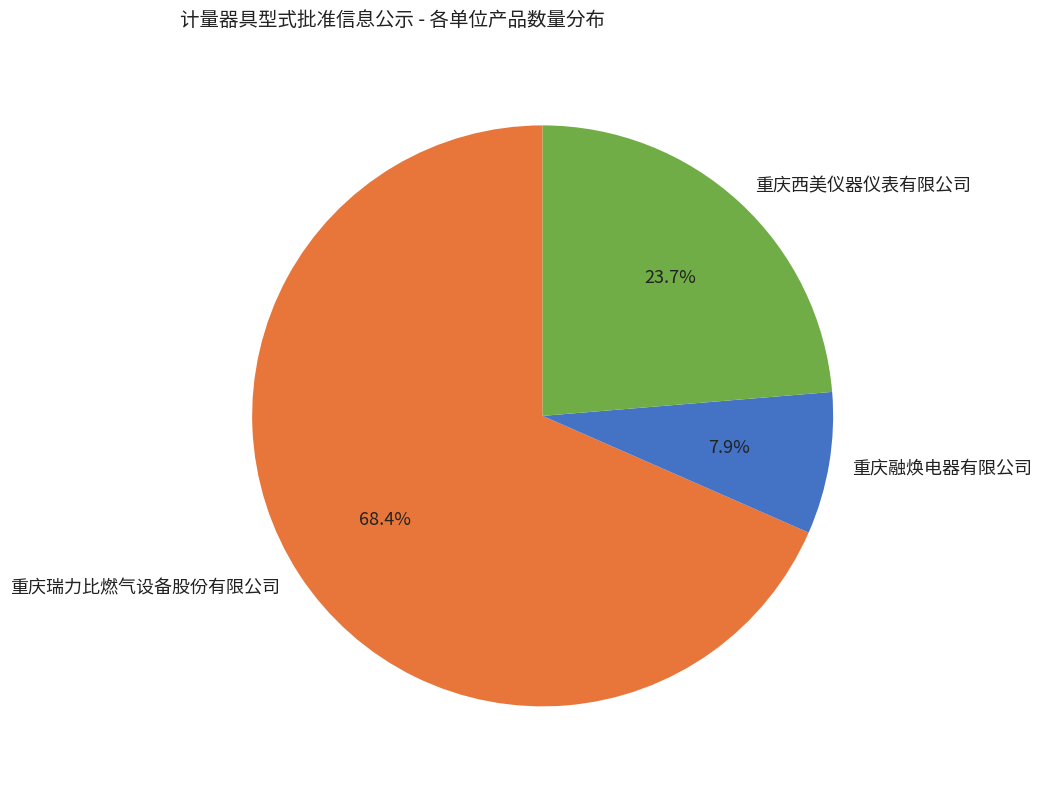

Is there a majority slice in this chart?

Yes